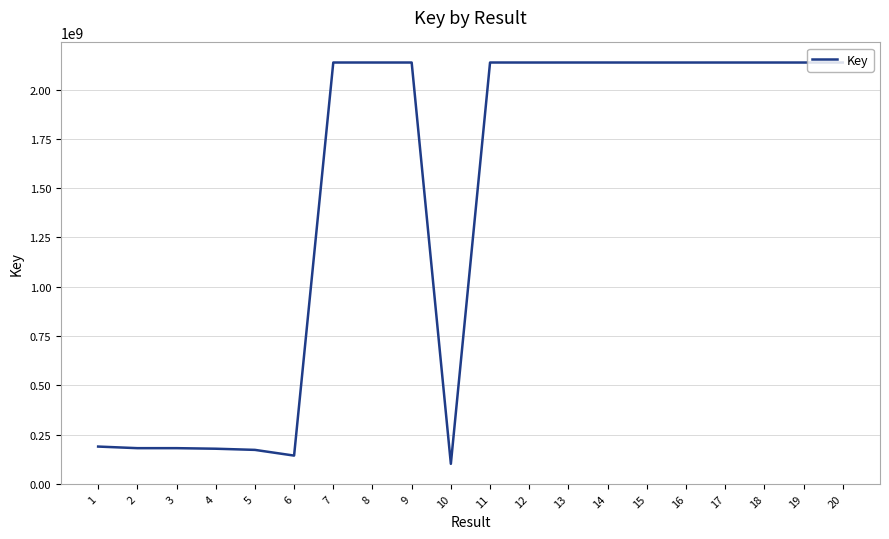

What is the difference between the values at 2 and 12?

1956998336